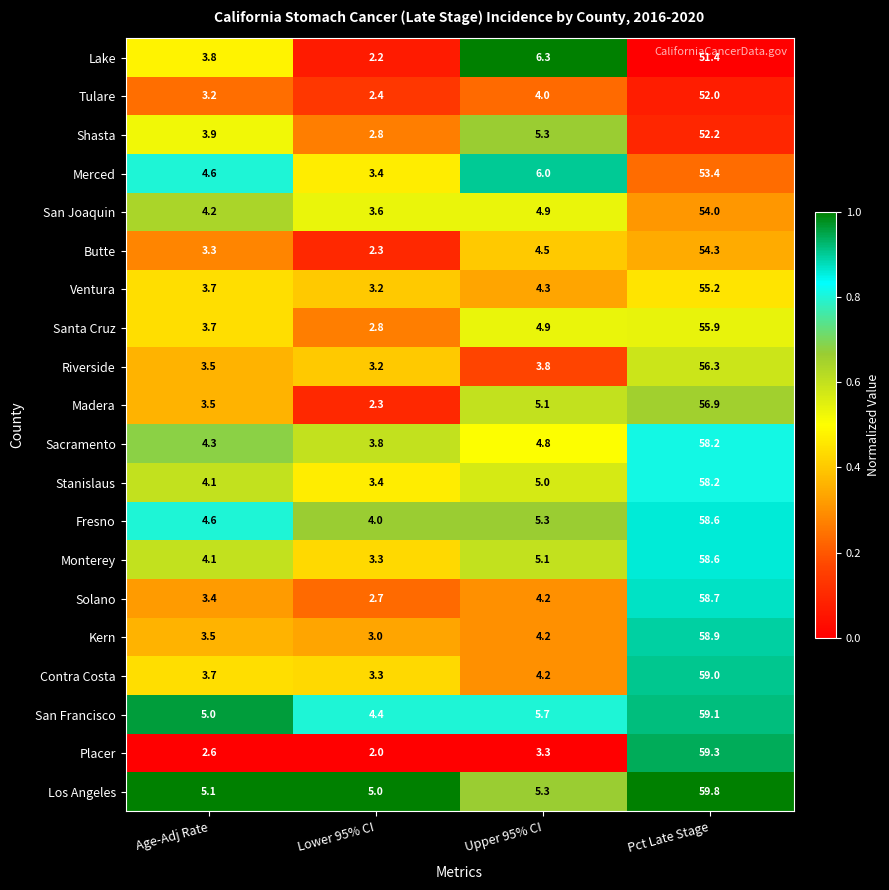

Which series has the largest total across all categories?

Los Angeles